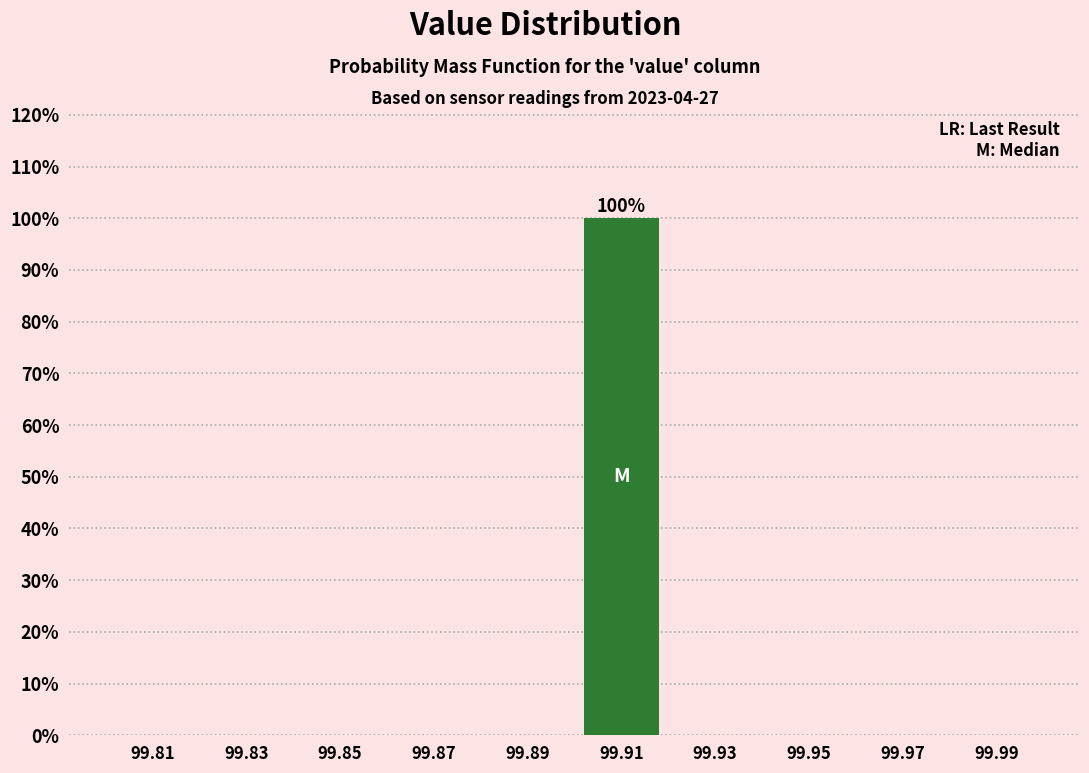

Reading left to right, extract all data points from this chart.

99.81=0	99.83=0	99.85=0	99.87=0	99.89=0	99.91=100	99.93=0	99.95=0	99.97=0	99.99=0